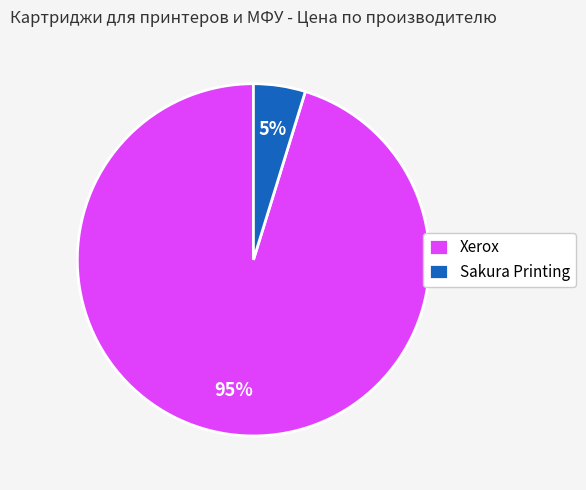

Rank the categories by value from lowest to highest.

Sakura Printing, Xerox